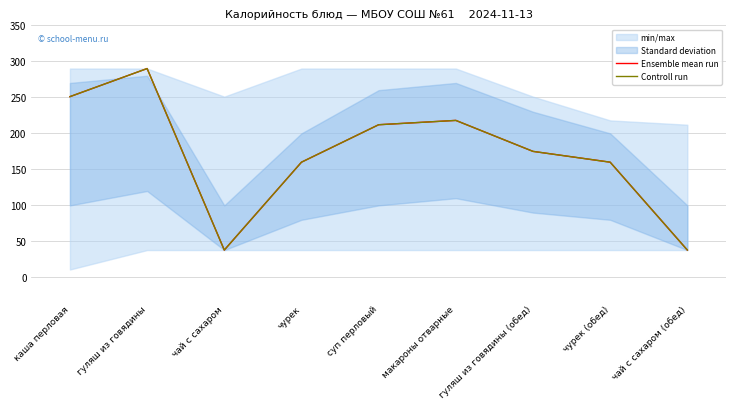

At how many categories does at least one series exceed 256?

1